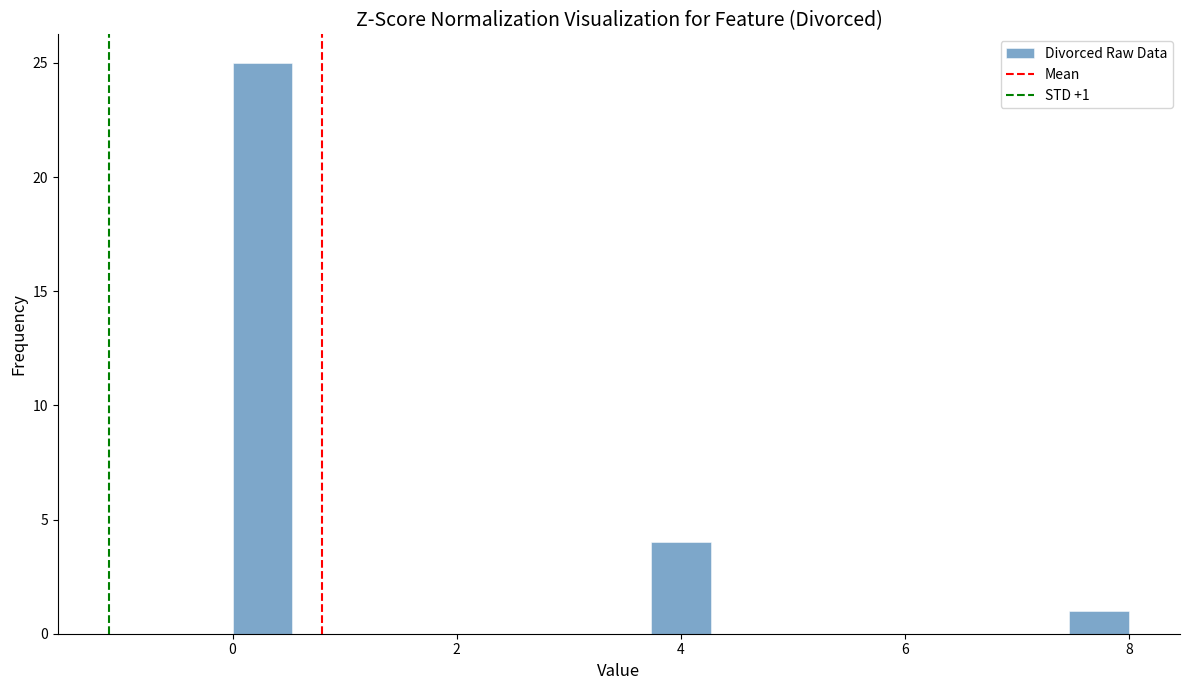

Read against the x-axis, roughly where is the centre of the tallest bar?

0.2